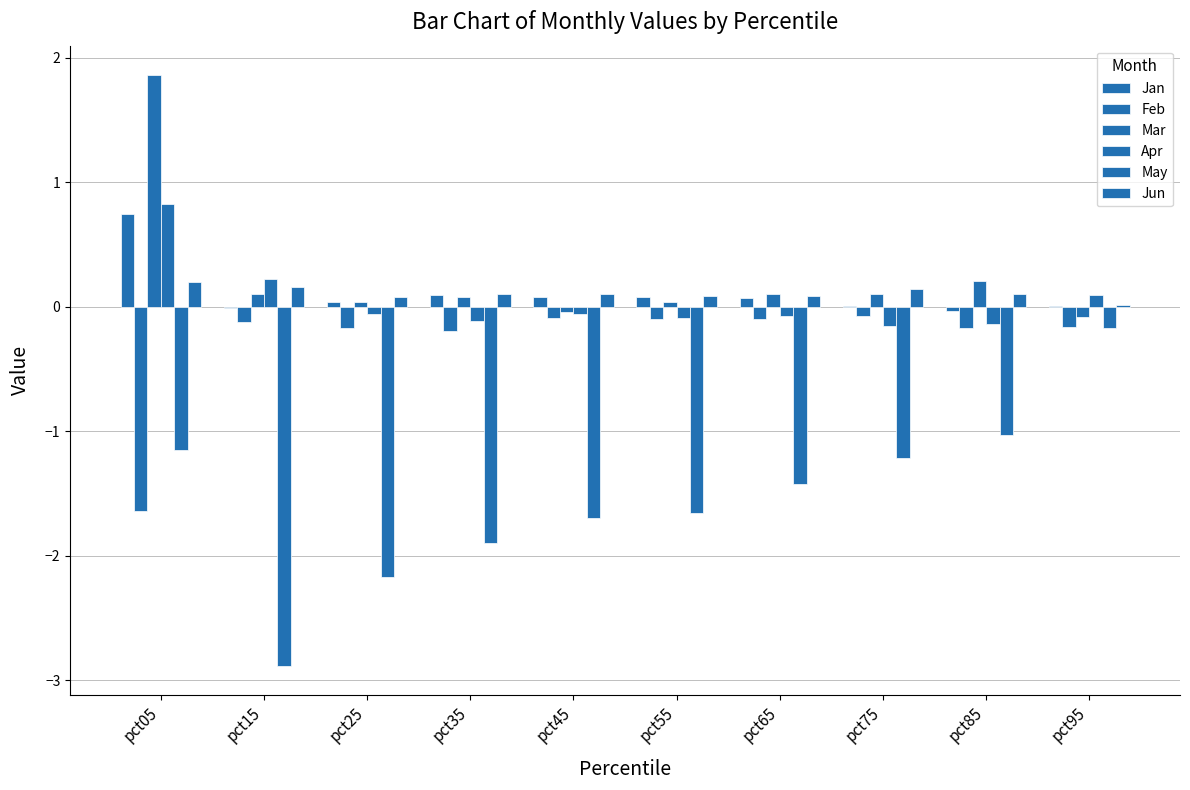

Reading left to right, transcribe all the data shown in this chart.

Jan: pct05=0.7	pct15=-0.0	pct25=0.0	pct35=0.1	pct45=0.1	pct55=0.1	pct65=0.1	pct75=0.0	pct85=-0.0	pct95=0.0
Feb: pct05=-1.6	pct15=-0.1	pct25=-0.2	pct35=-0.2	pct45=-0.1	pct55=-0.1	pct65=-0.1	pct75=-0.1	pct85=-0.2	pct95=-0.2
Mar: pct05=1.9	pct15=0.1	pct25=0.0	pct35=0.1	pct45=-0.0	pct55=0.0	pct65=0.1	pct75=0.1	pct85=0.2	pct95=-0.1
Apr: pct05=0.8	pct15=0.2	pct25=-0.1	pct35=-0.1	pct45=-0.1	pct55=-0.1	pct65=-0.1	pct75=-0.2	pct85=-0.1	pct95=0.1
May: pct05=-1.1	pct15=-2.9	pct25=-2.2	pct35=-1.9	pct45=-1.7	pct55=-1.7	pct65=-1.4	pct75=-1.2	pct85=-1.0	pct95=-0.2
Jun: pct05=0.2	pct15=0.2	pct25=0.1	pct35=0.1	pct45=0.1	pct55=0.1	pct65=0.1	pct75=0.1	pct85=0.1	pct95=0.0